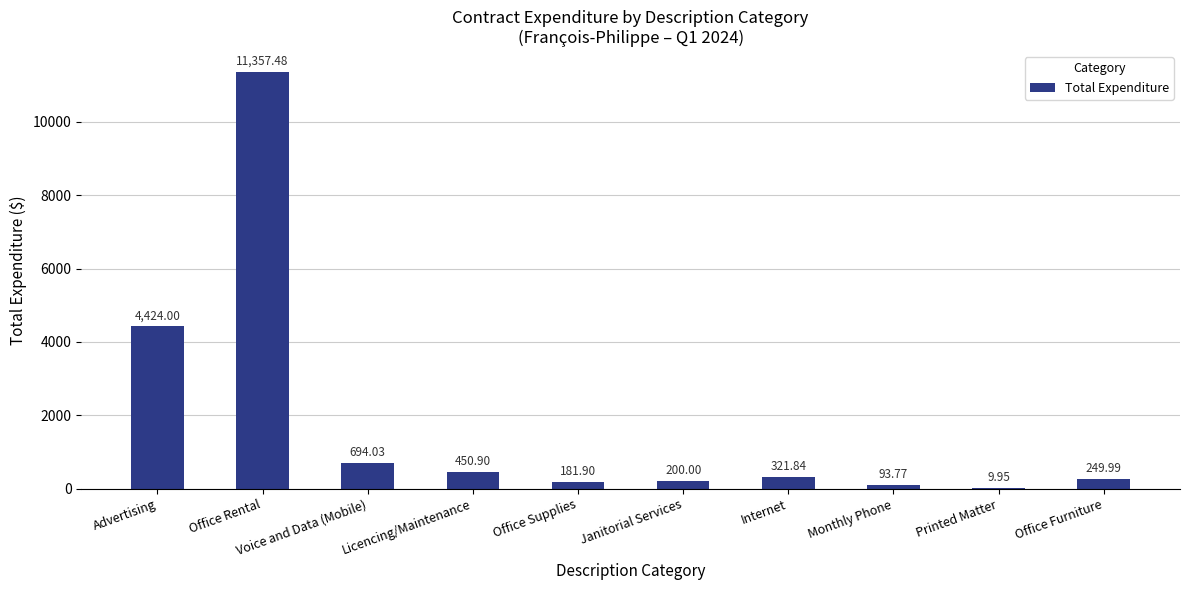

Which has a higher value, Licencing/Maintenance or Voice and Data (Mobile)?

Voice and Data (Mobile)